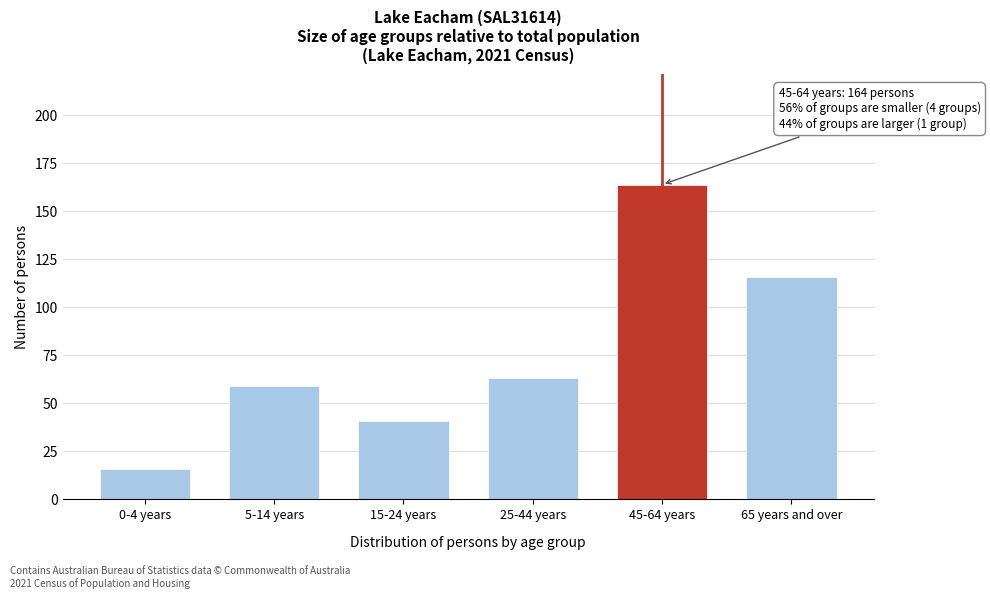

Reading right to left, extract all data points from this chart.

65 years and over=116	45-64 years=164	25-44 years=63	15-24 years=41	5-14 years=59	0-4 years=16